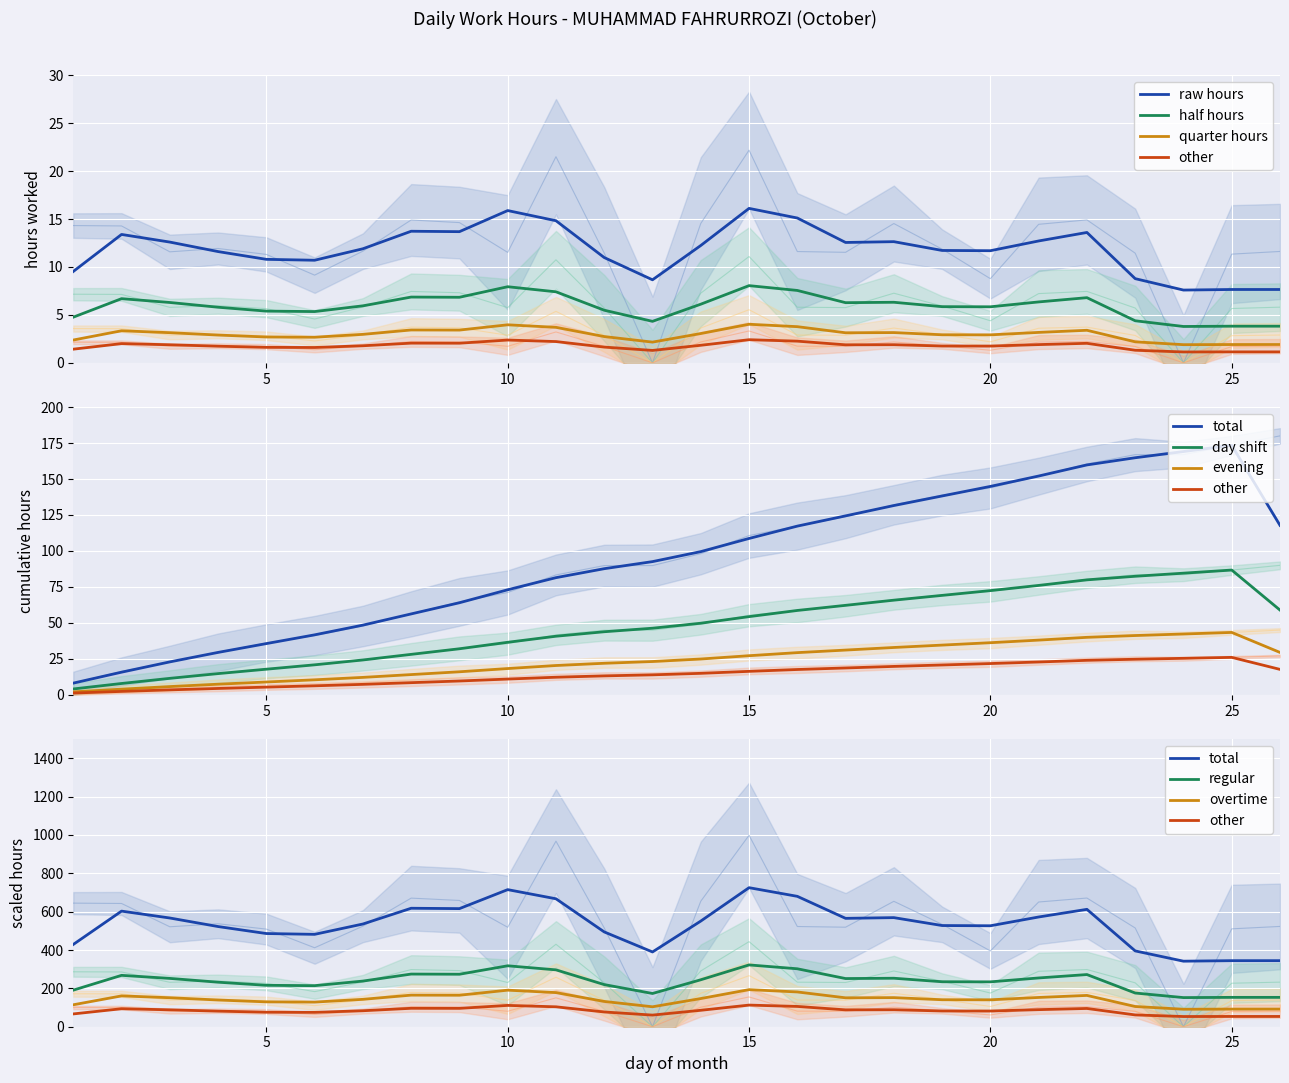

True or false: Low (hours) and Smoothed intersect in this chart.

False